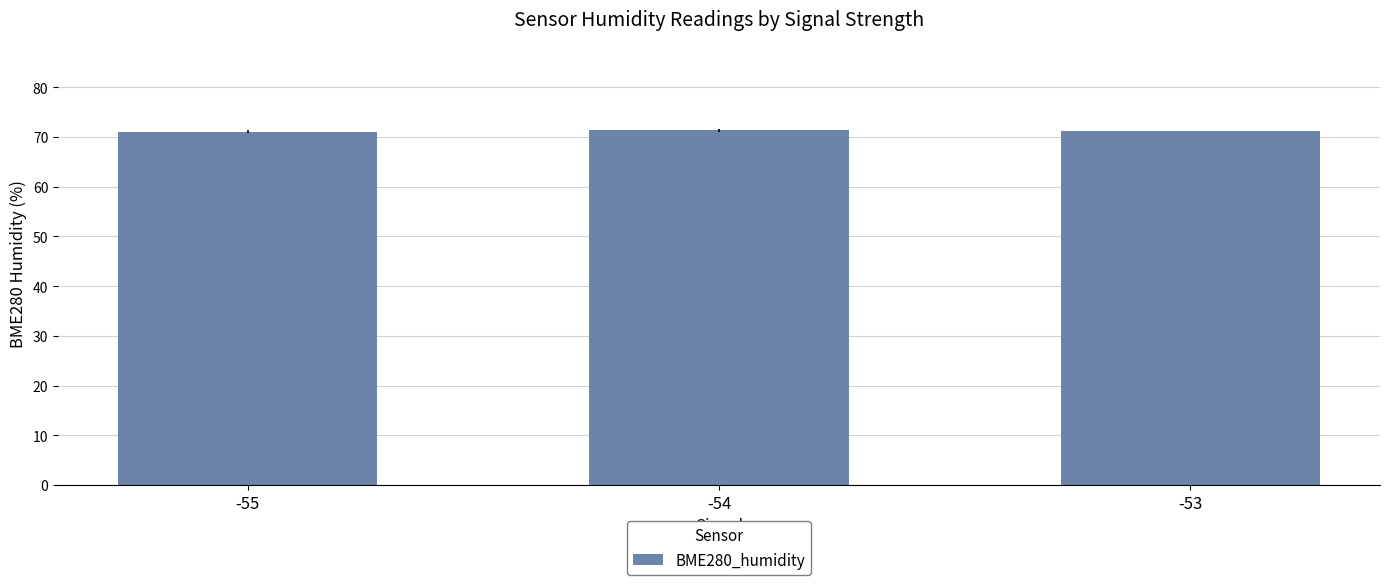

What is the maximum value shown in the chart?

71.3